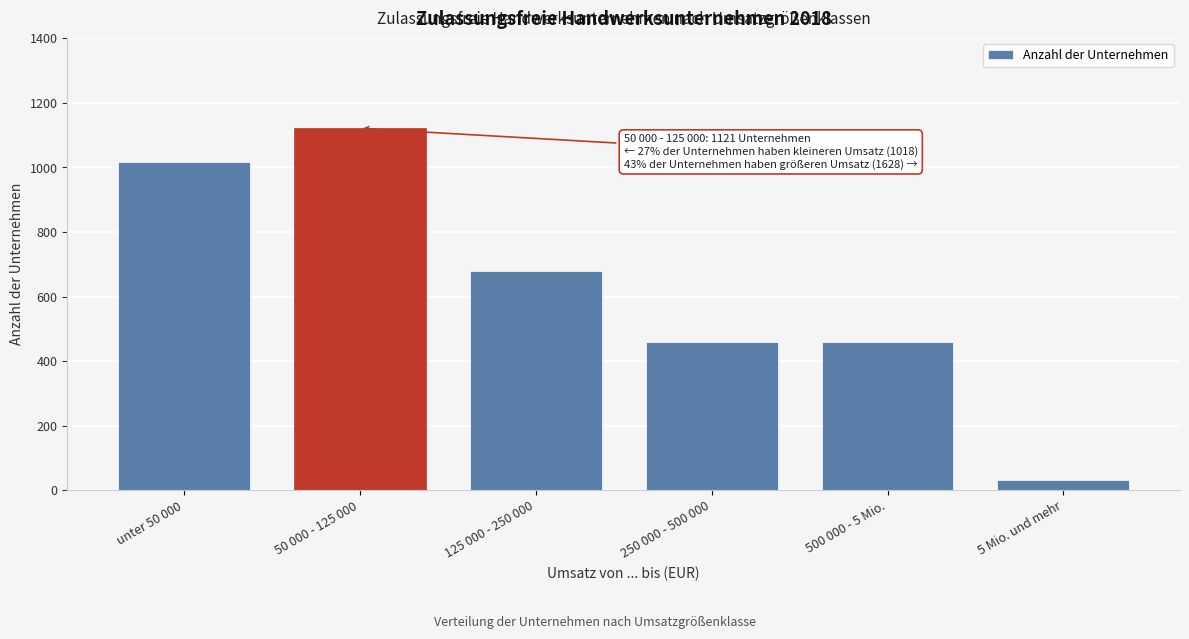

True or false: the data shows 293 at 50 000 - 125 000.

False